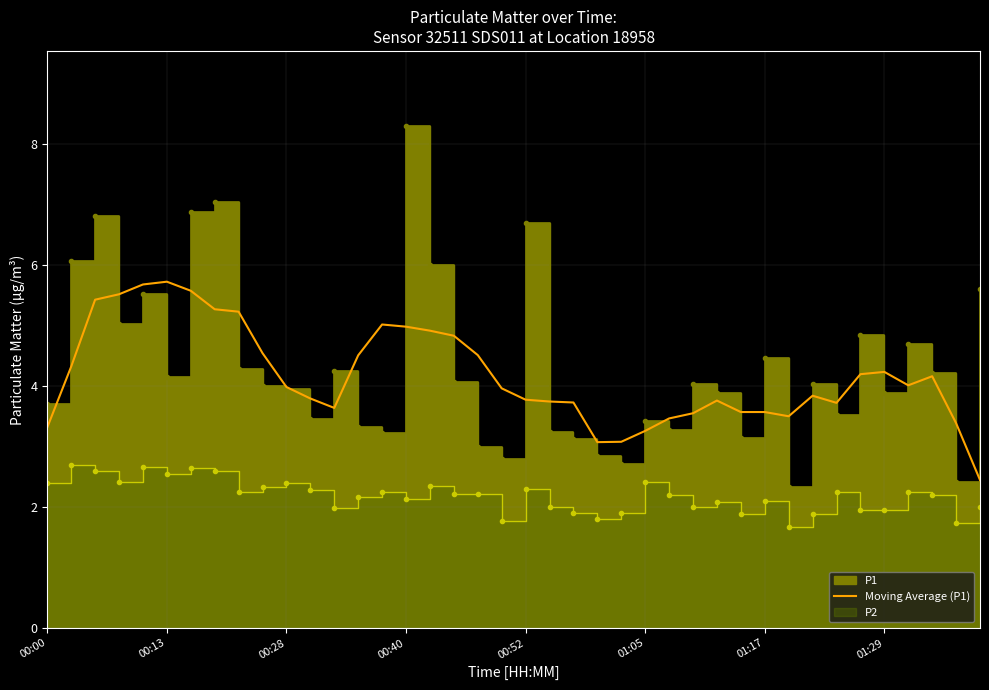

What is the change in value from 8 to 28?

-1.5